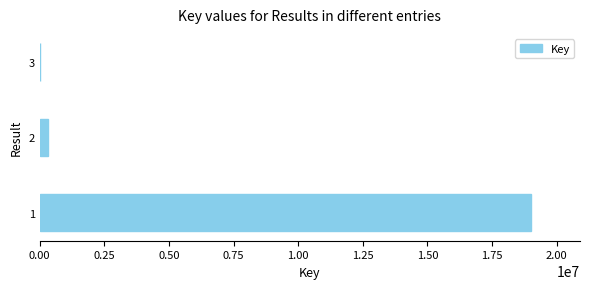

Reading bottom to top, transcribe all the data shown in this chart.

1=19005967	2=317653	3=5979